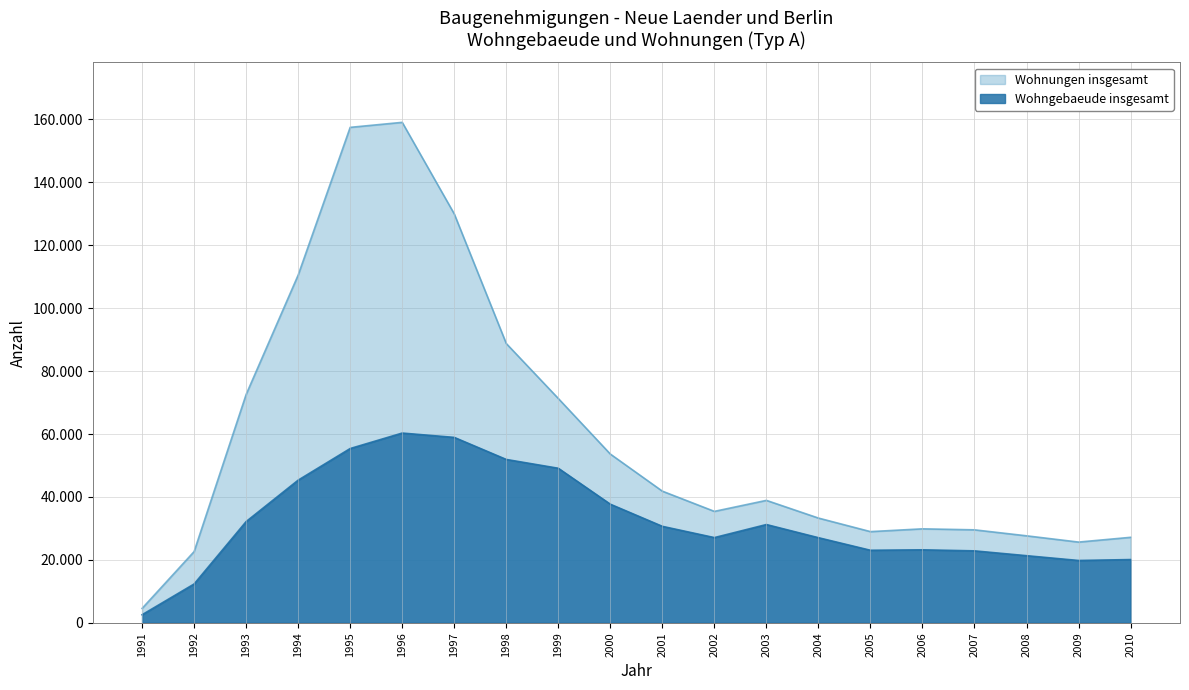

True or false: Wohngebaeude insgesamt has a value of 23208 at 2006.

True